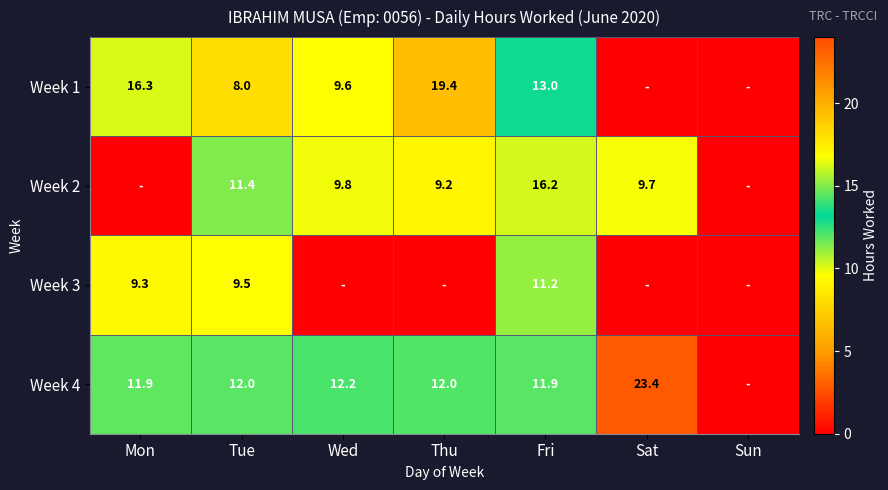

The Week 1 series shows 31.9 at Thu. True or false?

False